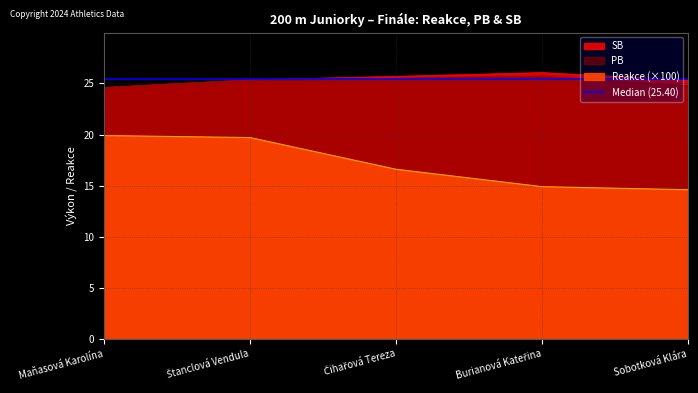

What is the approximate value of Reakce at Burianová Kateřina?

14.9